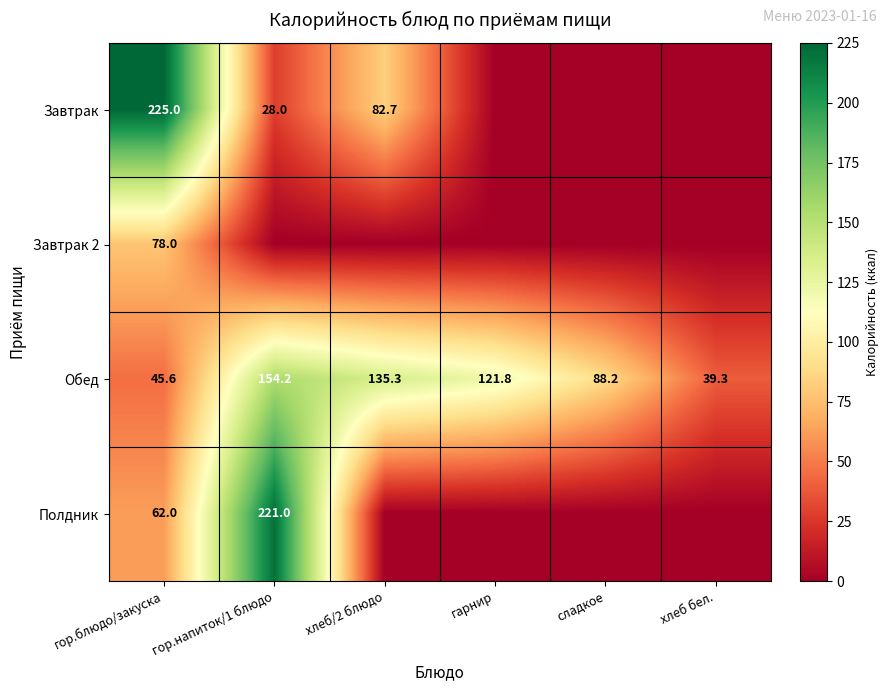

The value of Завтрак at гор.блюдо/закуска is 225.0. True or false?

True